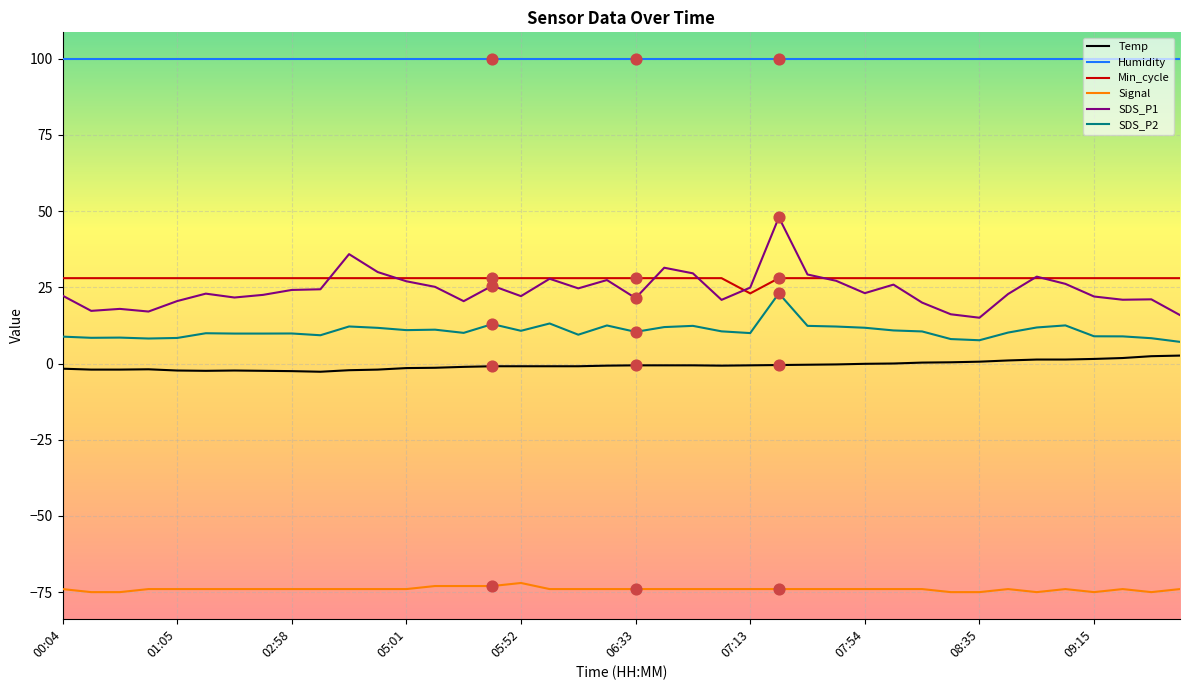

Which series has the largest total across all categories?

Humidity